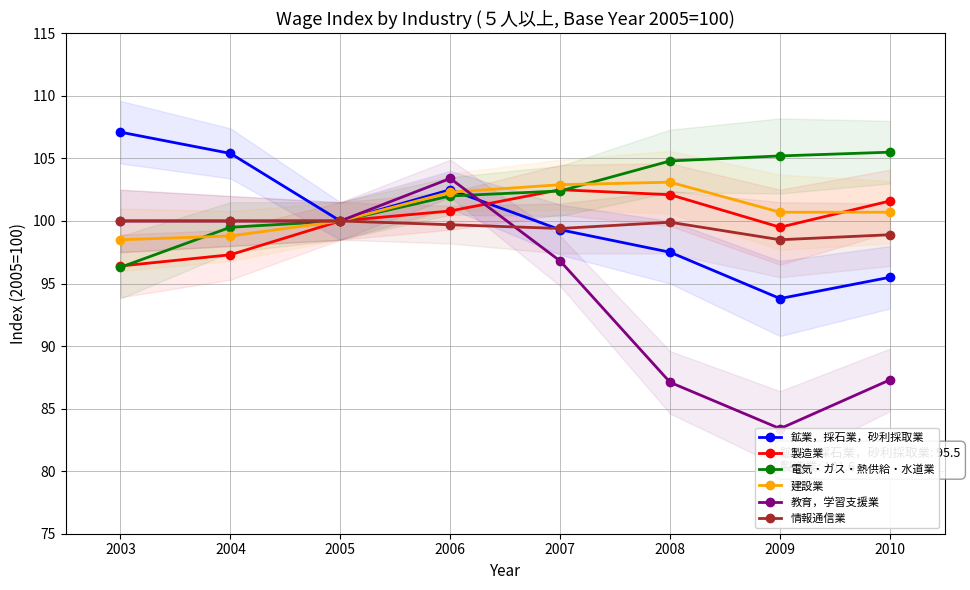

What are all the series names shown in the legend?

鉱業，採石業，砂利採取業, 製造業, 電気・ガス・熱供給・水道業, 建設業, 教育，学習支援業, 情報通信業